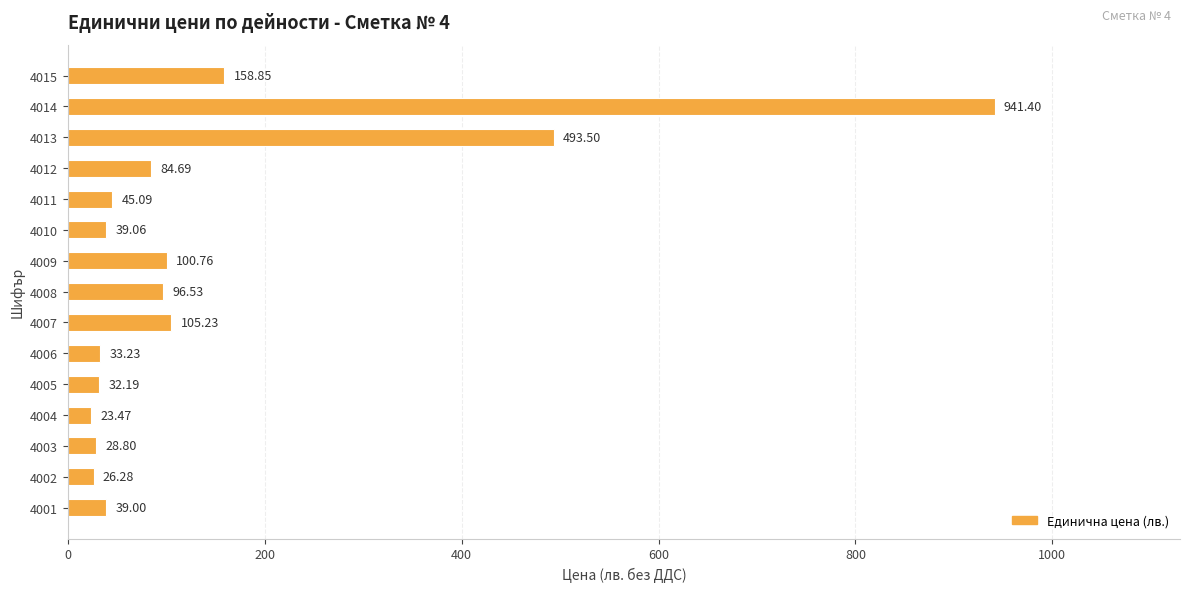

Where is the data nearest to the value 482?

4013